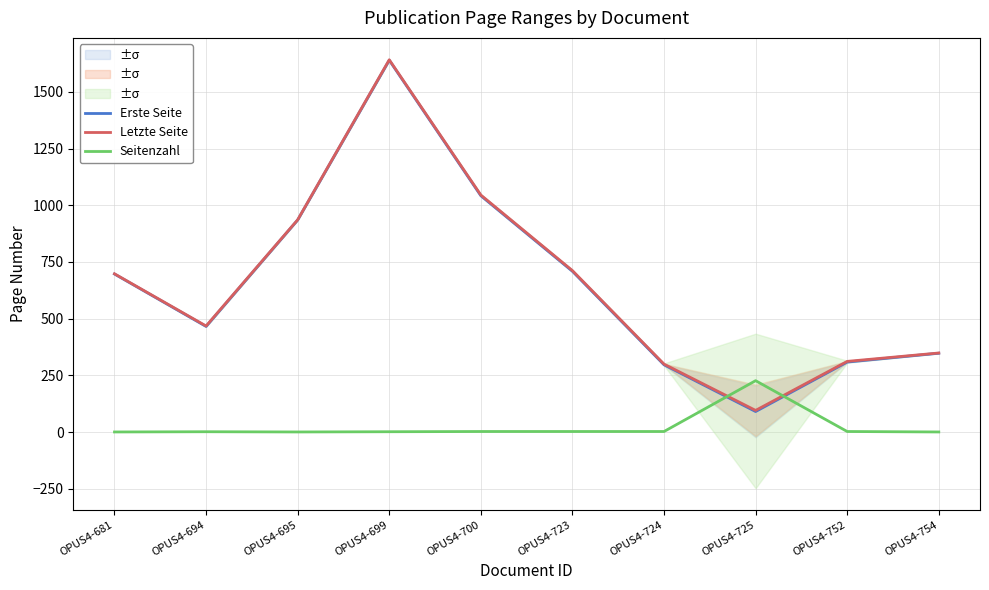

Which series ends up on top after the final intersection of Letzte Seite and Seitenzahl?

Letzte Seite